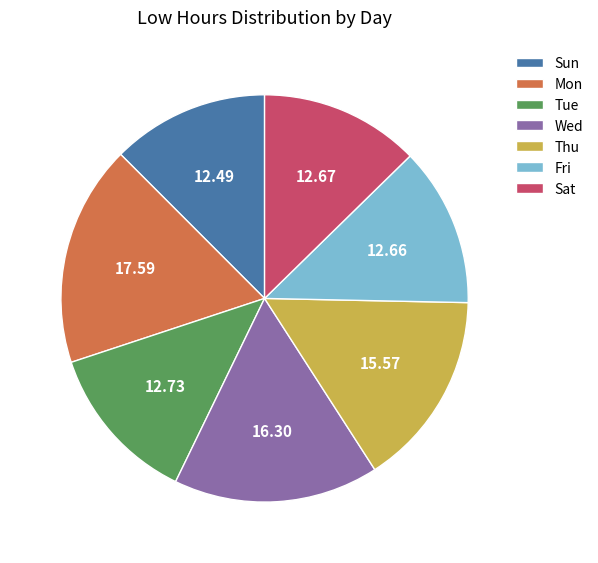

Between Thu and Sun, which is larger?

Thu